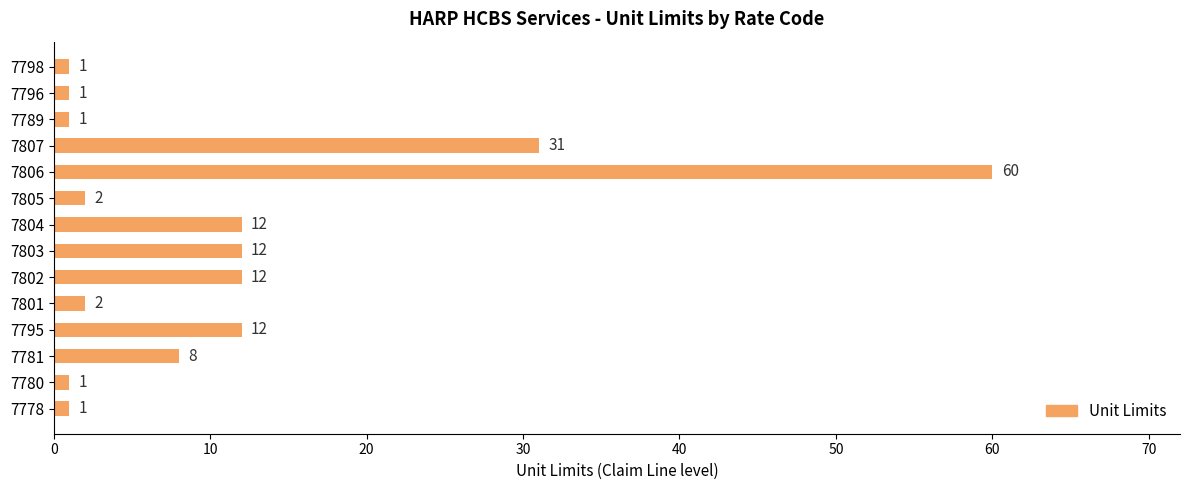

What is the difference between the second highest and minimum values?

30